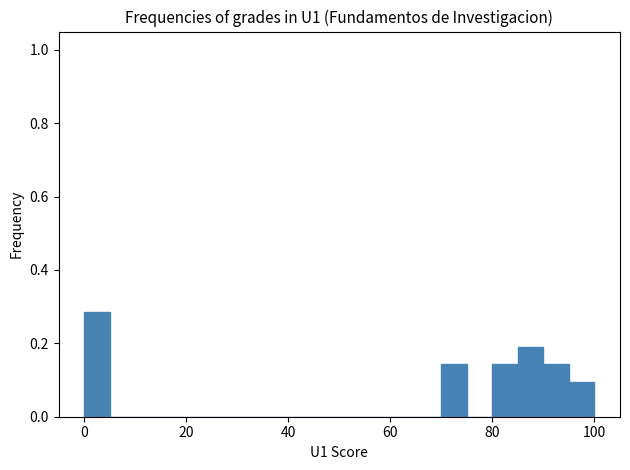

Around what value on the x-axis is the tallest bar? Give the approximate position of its centre, as read against the axis.

2